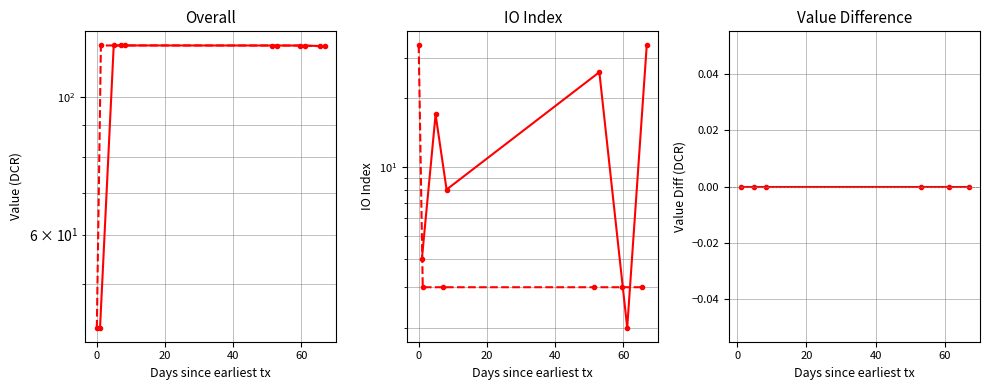

How many data points in direction=-1 are above 17?

2